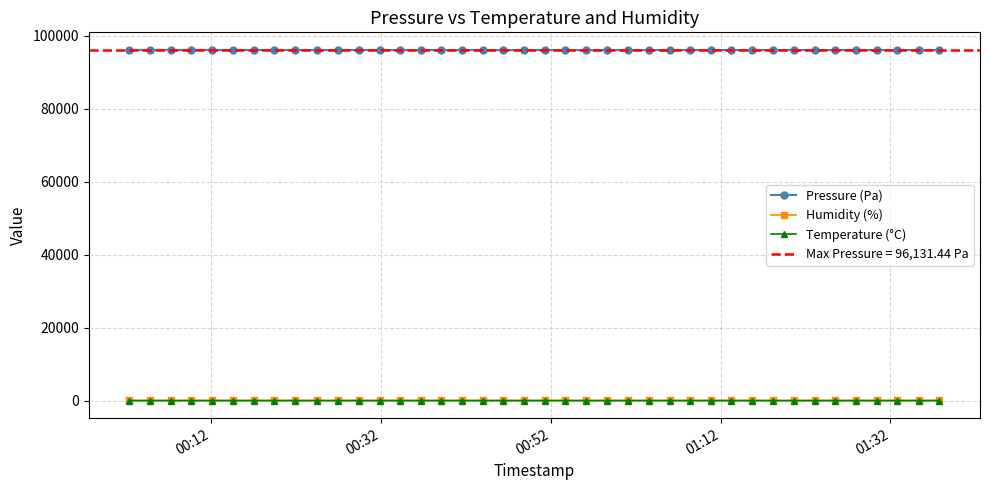

True or false: Pressure (Pa) and Humidity (%) cross at least once.

False